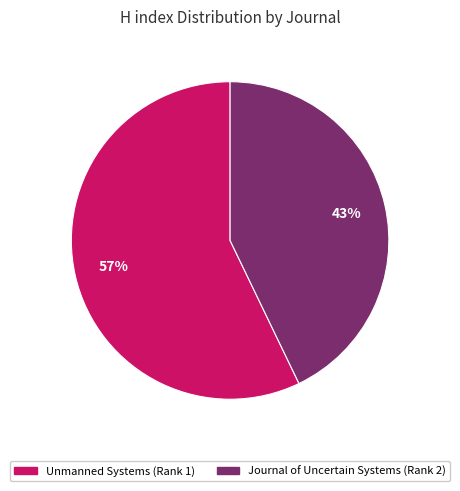

To the nearest percent, what percentage of the pie is Unmanned Systems (Rank 1)?

57%